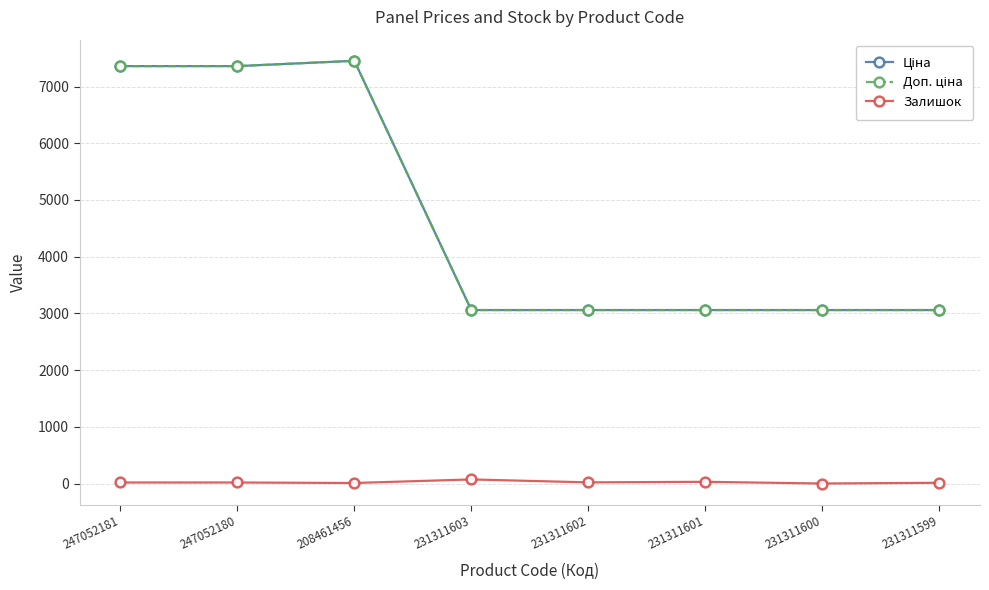

How many series are shown in this chart?

3